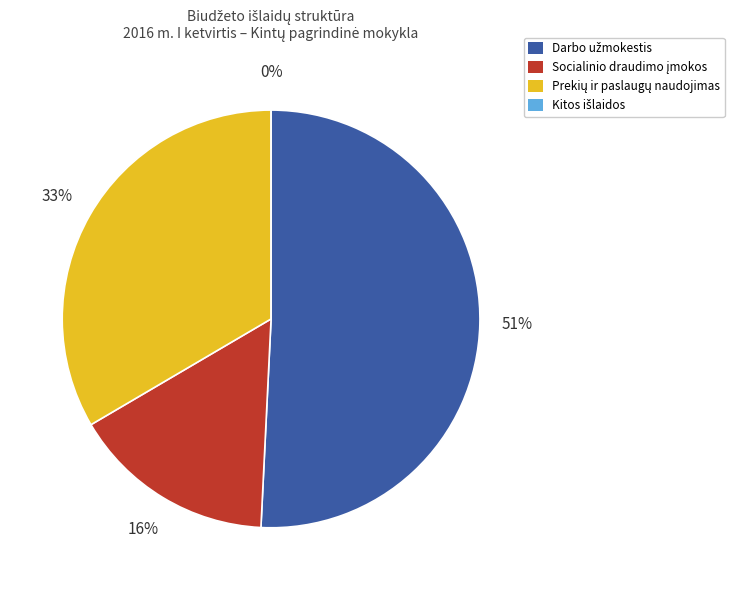

Count the number of slices in the pie.

4